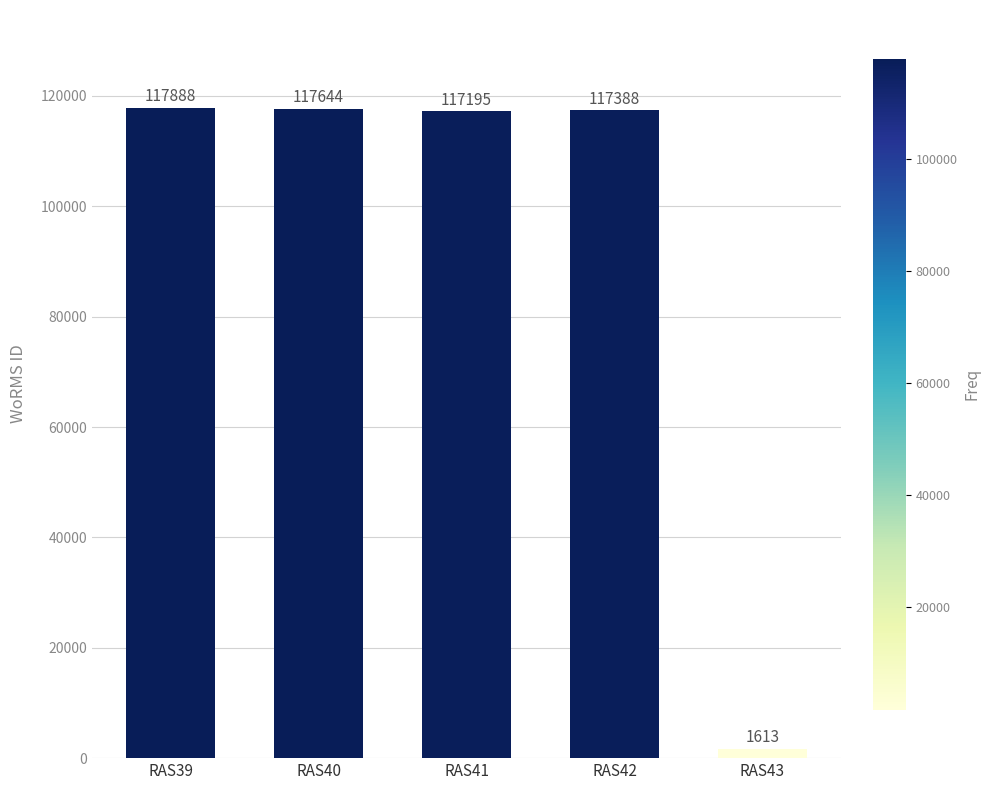

Which has a higher value, RAS39 or RAS41?

RAS39